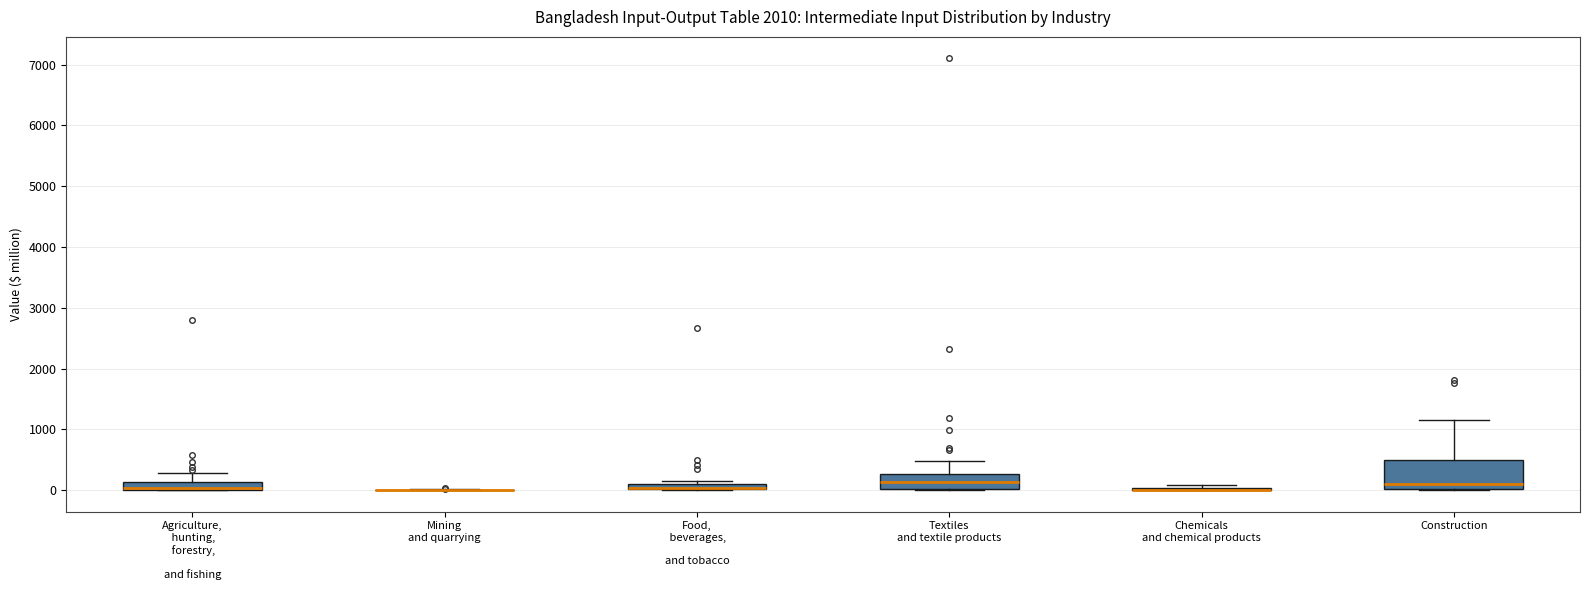

Which box is the tallest, from its lower edge to its upper edge?

Construction